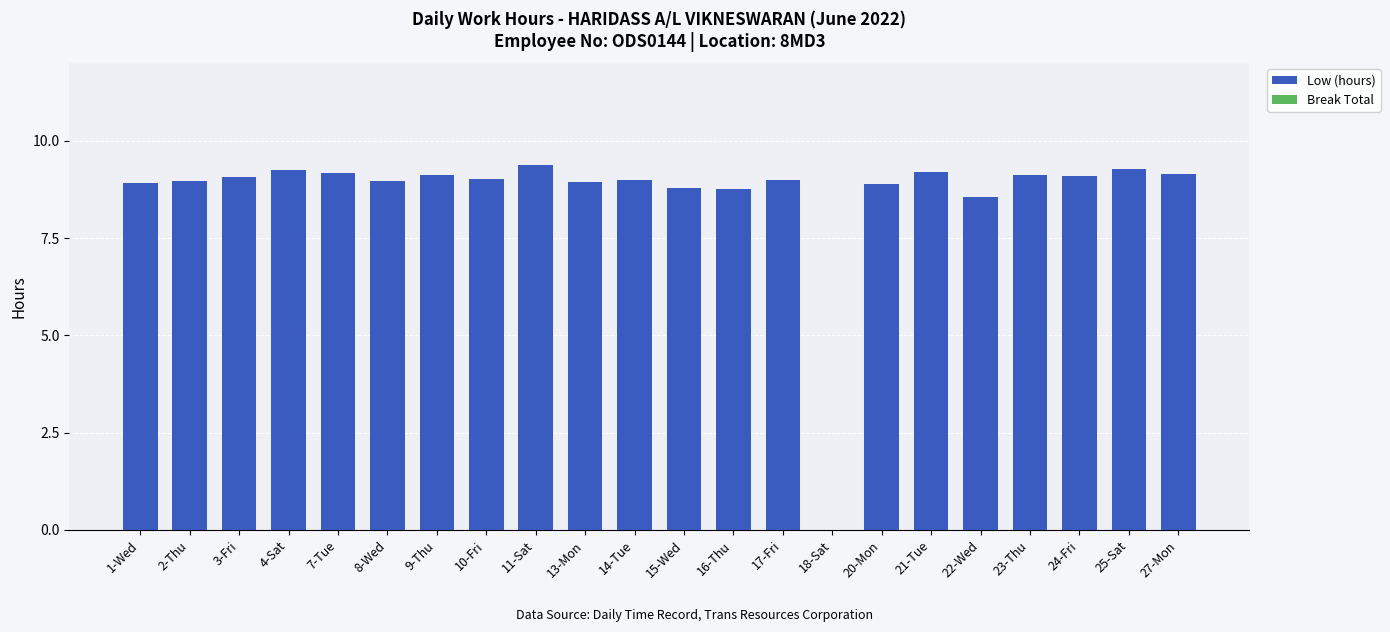

What is the change in value from 11-Sat to 20-Mon?

-0.5